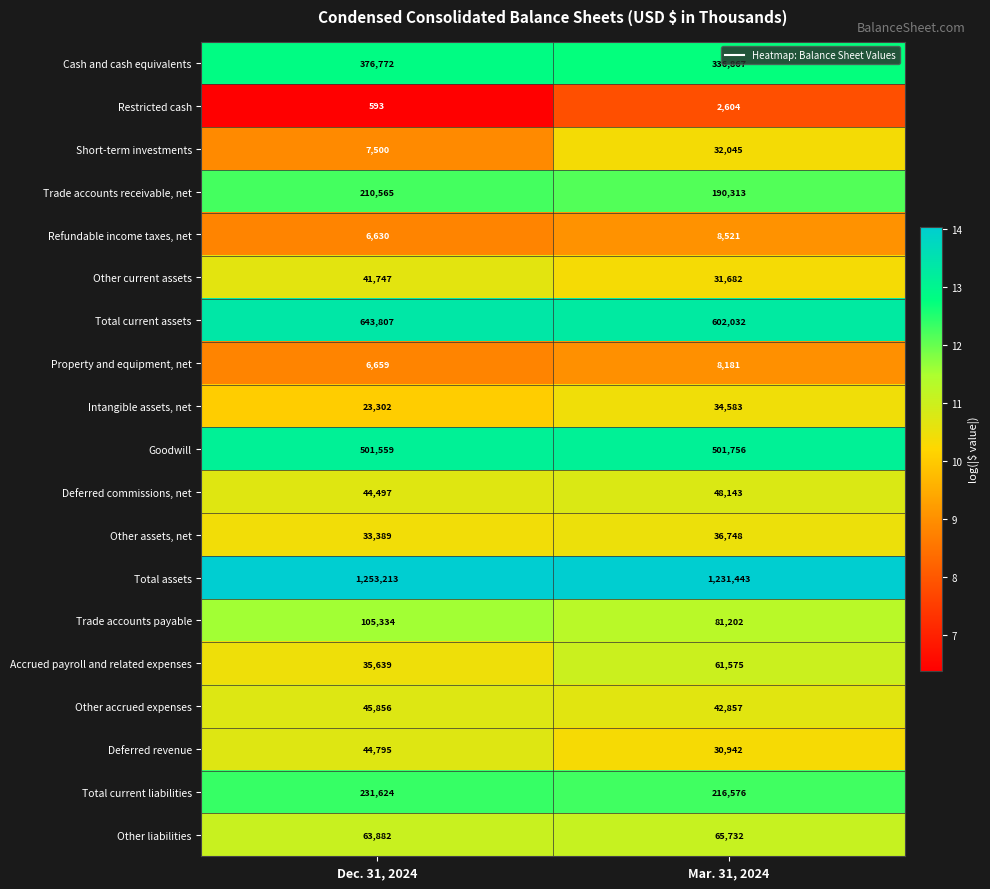

What is the difference between the Property and equipment, net values at Mar. 31, 2024 and Dec. 31, 2024?

1522